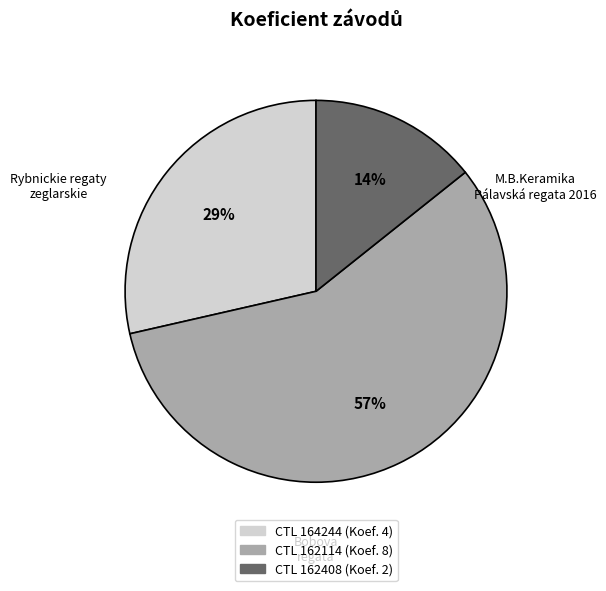

What is the smallest slice in the pie chart?

162408